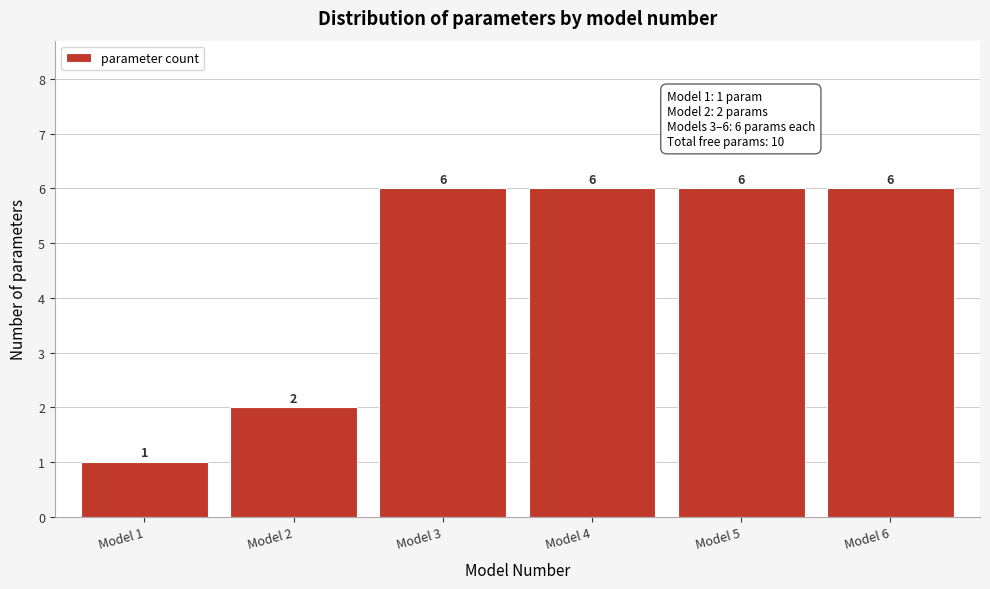

Reading left to right, what are all the values shown in this chart?

Model 1=1	Model 2=2	Model 3=6	Model 4=6	Model 5=6	Model 6=6